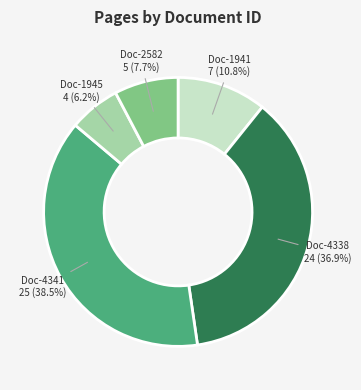

Does any single category account for the majority?

No